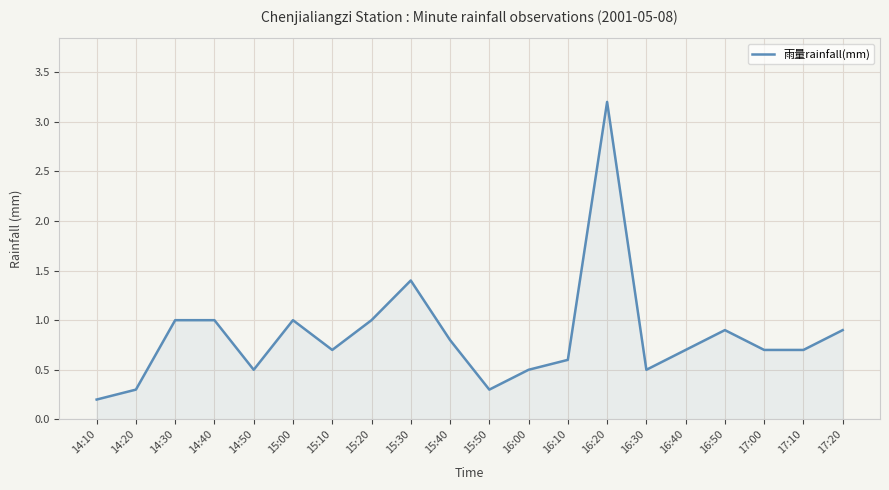

Reading left to right, what are all the values shown in this chart?

0.2	0.3	1.0	1.0	0.5	1.0	0.7	1.0	1.4	0.8	0.3	0.5	0.6	3.2	0.5	0.7	0.9	0.7	0.7	0.9